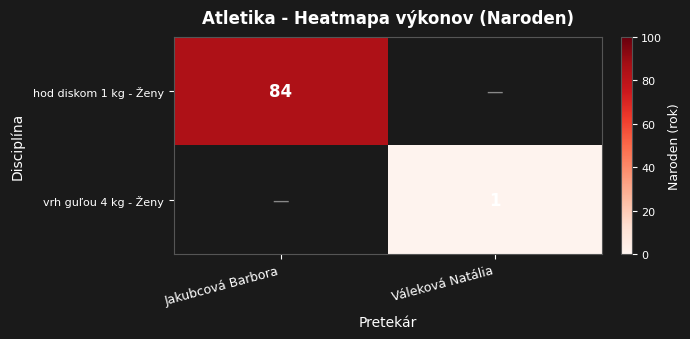

Is the value of hod diskom 1 kg - Ženy at Jakubcová Barbora greater than the value of vrh guľou 4 kg - Ženy at Váleková Natália?

Yes